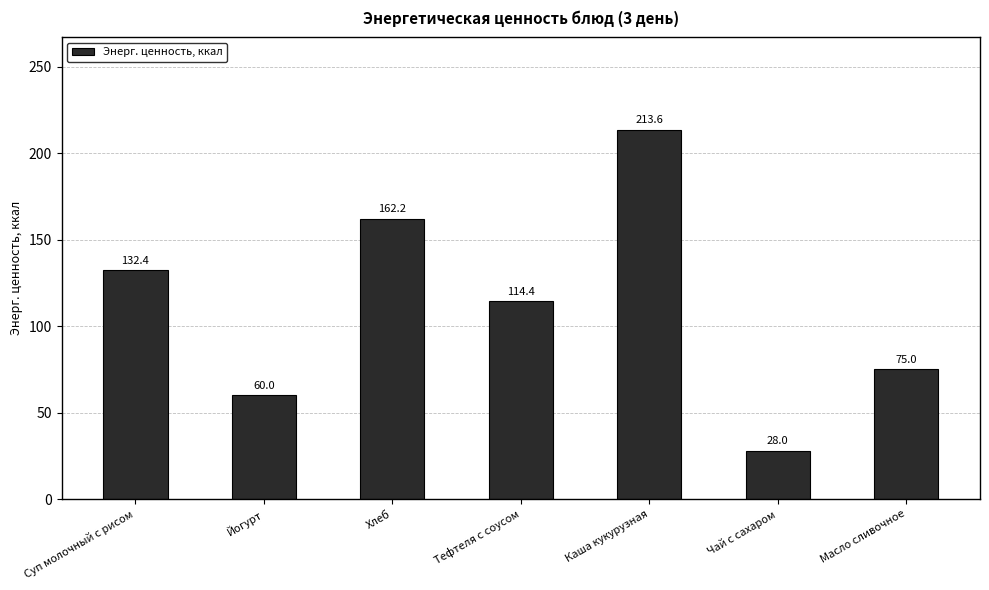

List the labels in order of value, largest first.

Каша кукурузная, Хлеб, Суп молочный с рисом, Тефтеля с соусом, Масло сливочное, Йогурт, Чай с сахаром